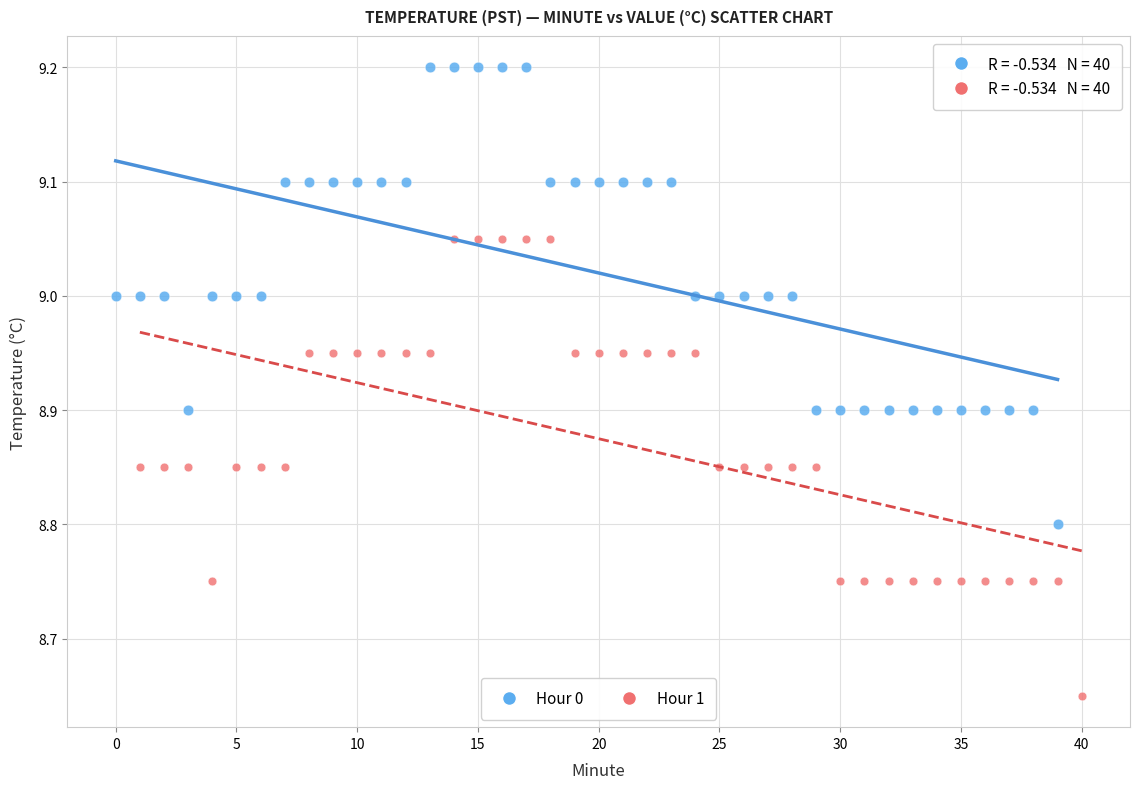

Which series reaches the minimum Y coordinate?

Hour 1